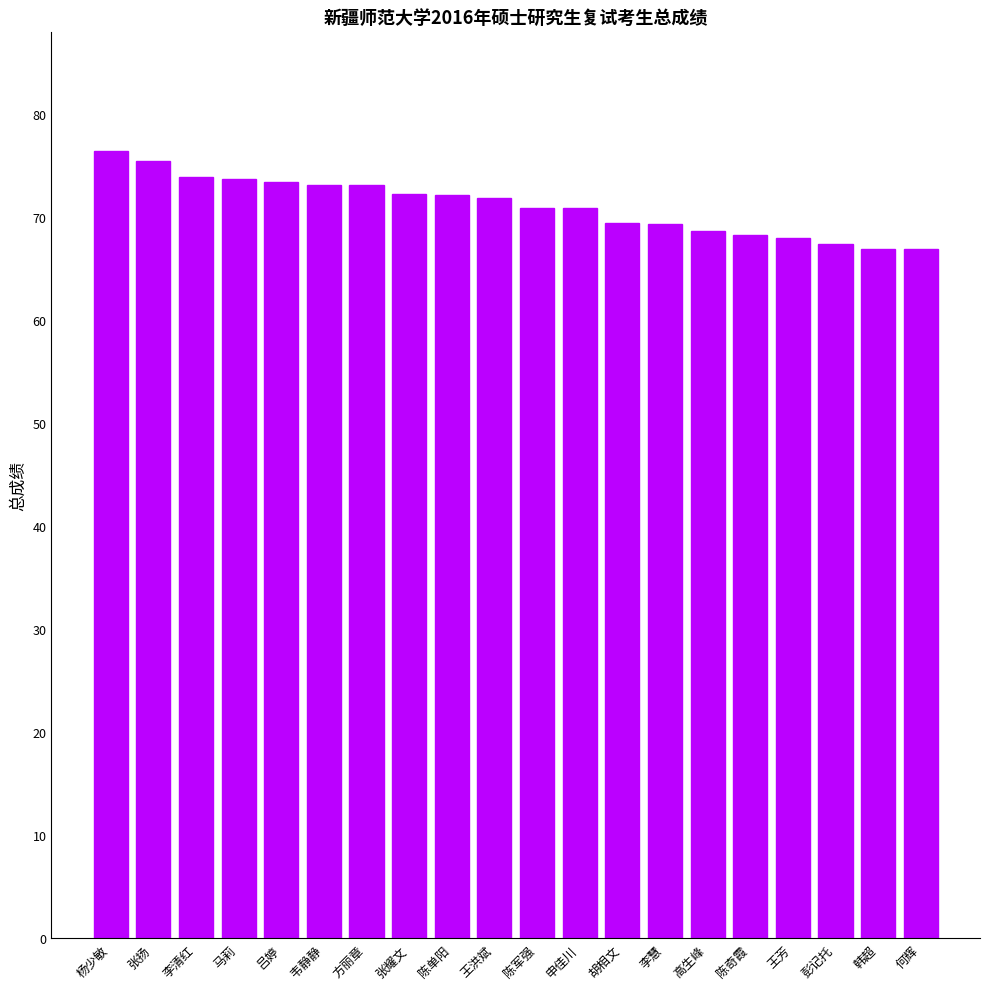

What is the value of the 13th bar from the left?

69.5